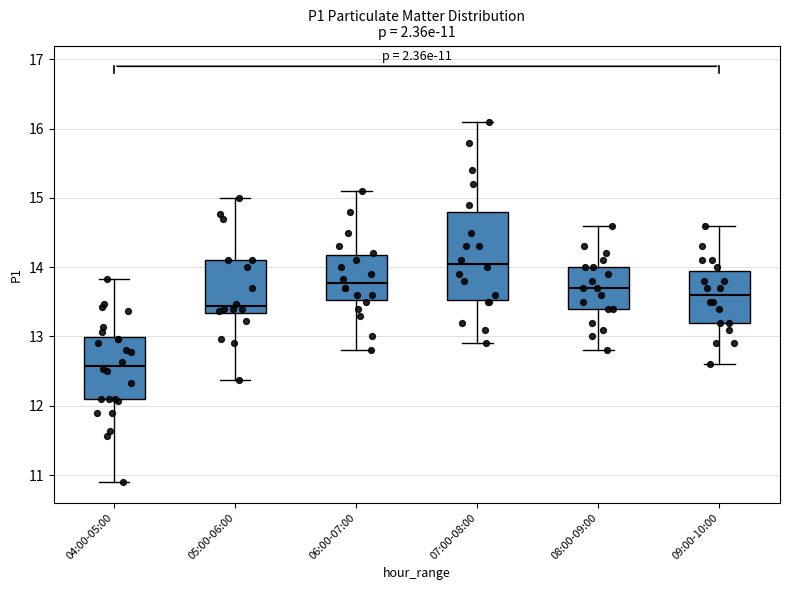

Which box's median line is the lowest?

04:00-05:00